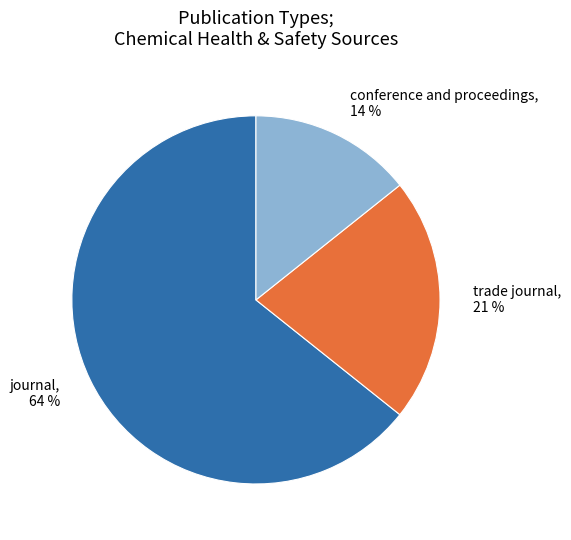

Combined, do trade journal and conference and proceedings account for over 50%?

No